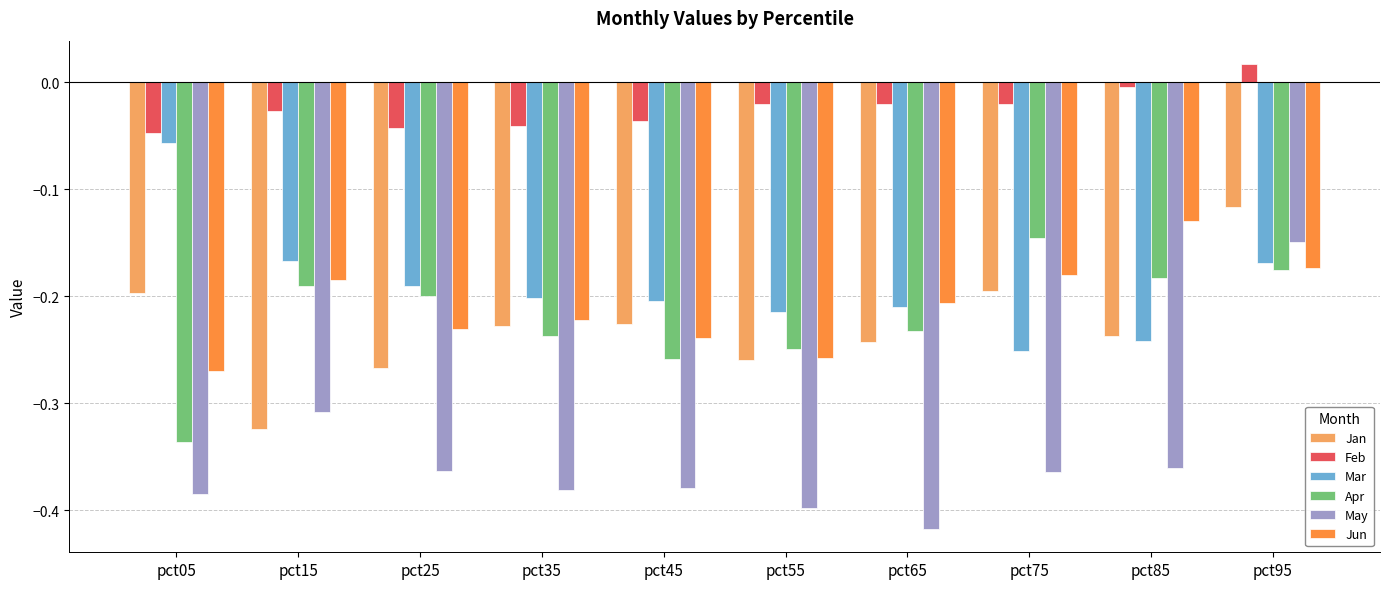

At pct15, list the series in order from smallest to largest.

Jan, May, Apr, Jun, Mar, Feb